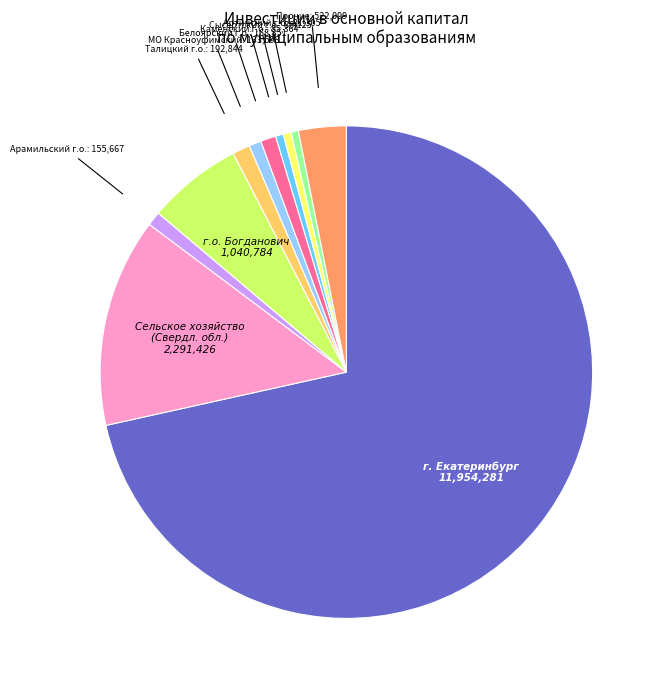

Is there any slice that represents more than half of the pie?

Yes